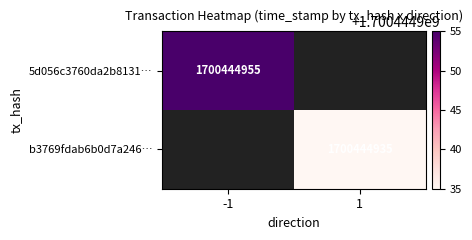

What is the difference between the maximum and minimum values in the b3769fdab6b0d7a24645e8ea856cd12740cd7c2 series?

1700444932.2